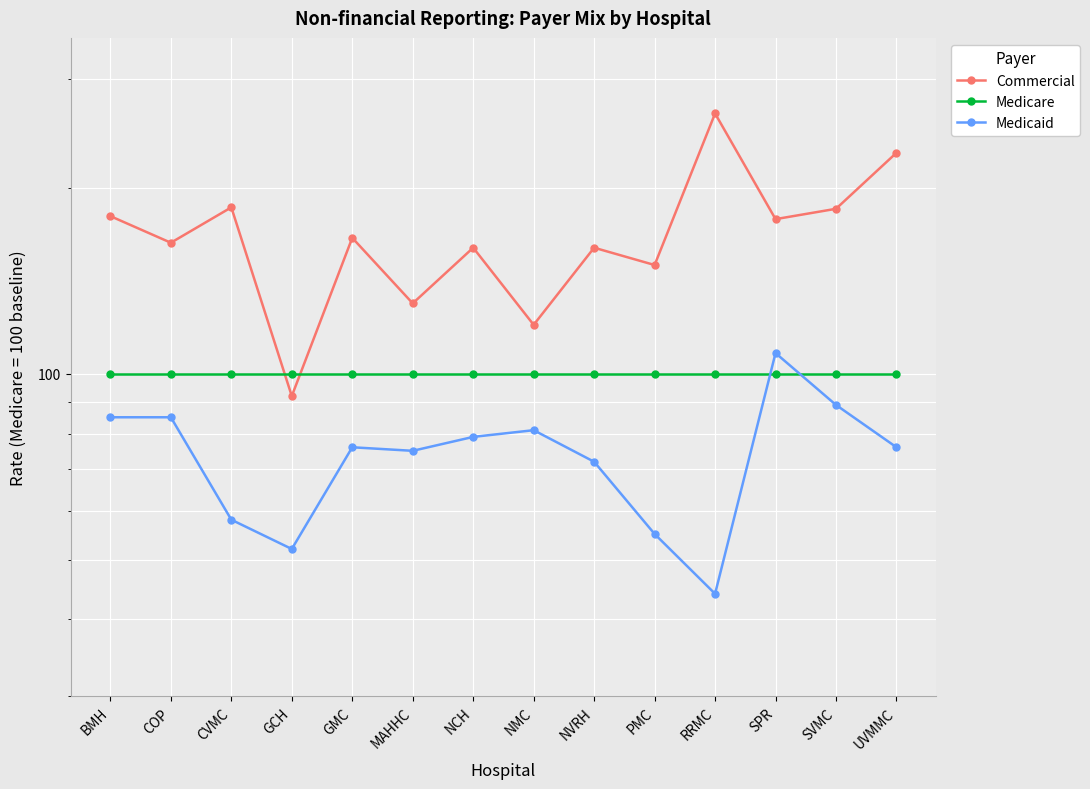

What is the difference between the second highest and second lowest values in the Commercial series?

108